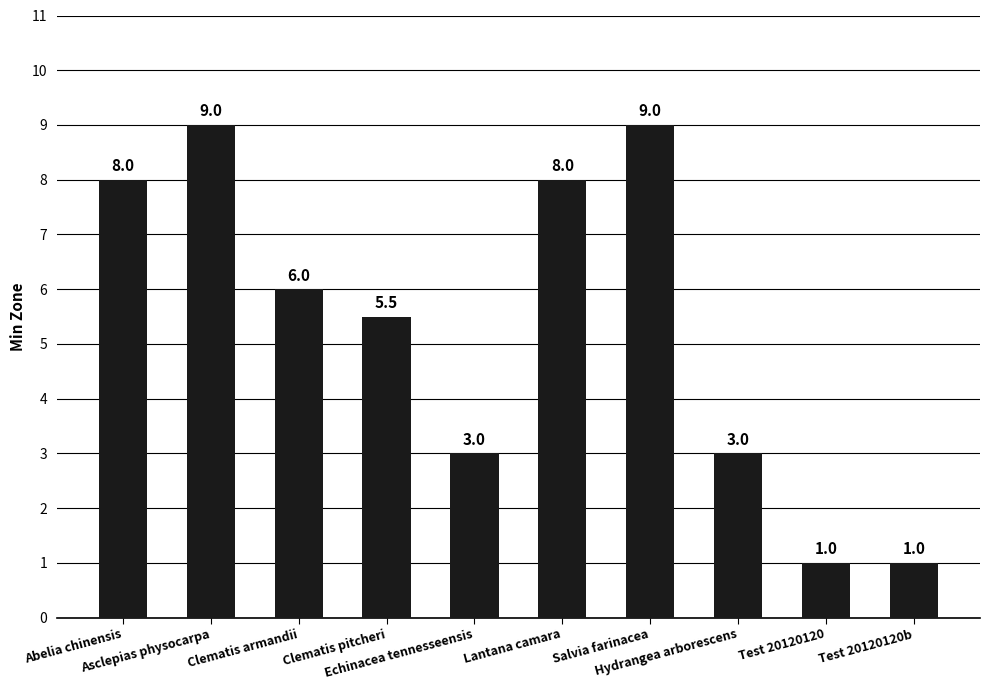

What is the difference between the maximum and minimum values?

8.0